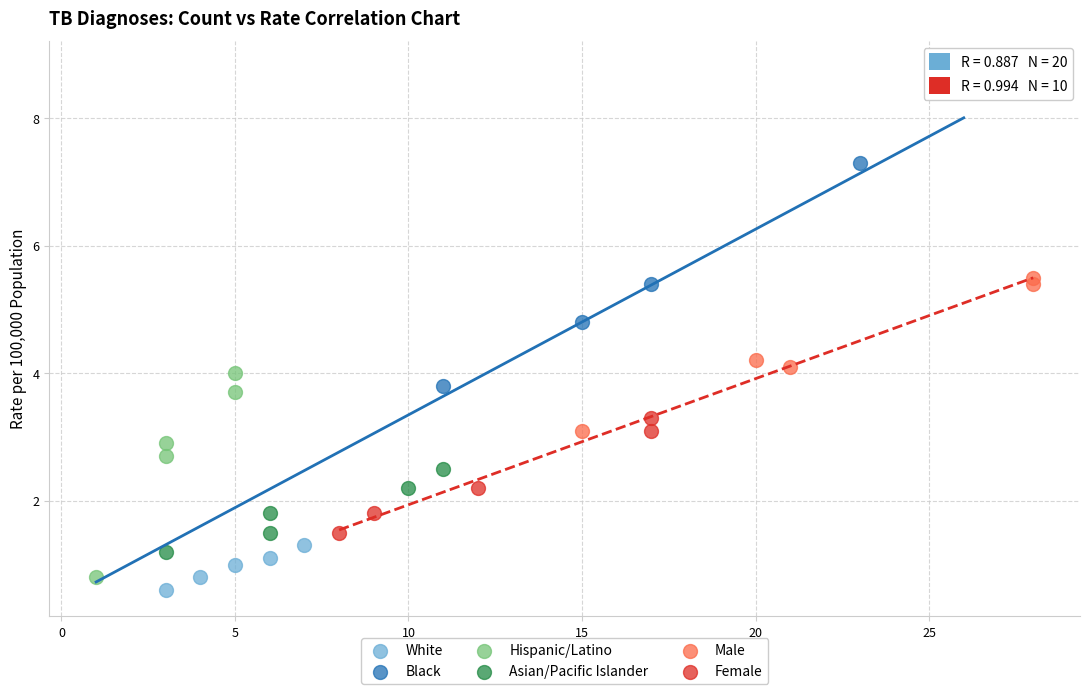

Which series has the widest spread of Y values?

Black